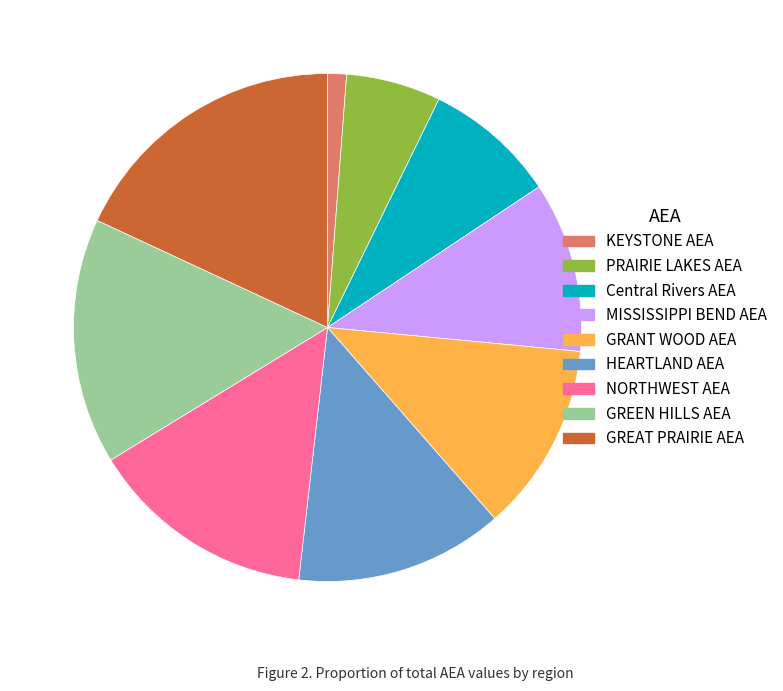

The Central Rivers AEA slice represents 2% of the pie. True or false?

False